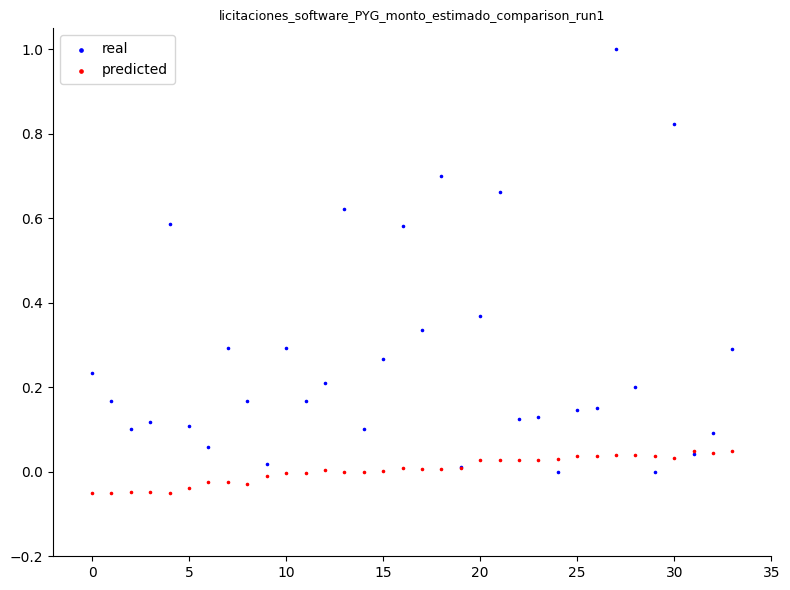

Which series contains the highest Y value?

real